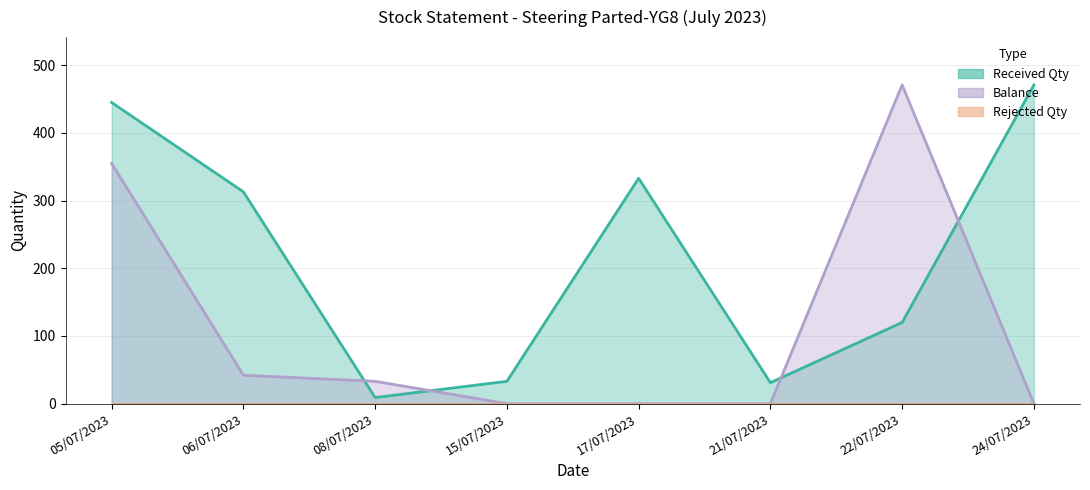

How many values in the Balance series exceed 33?

3